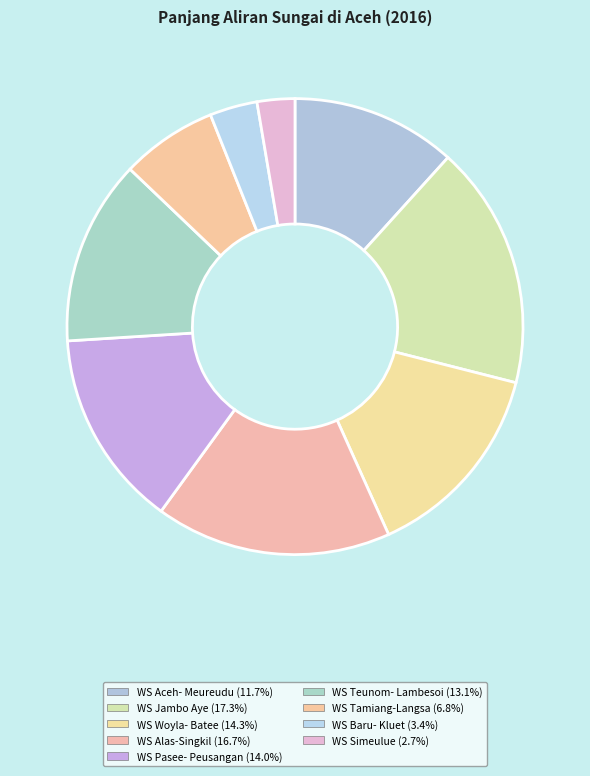

Which slice is the smallest?

WS Simeulue